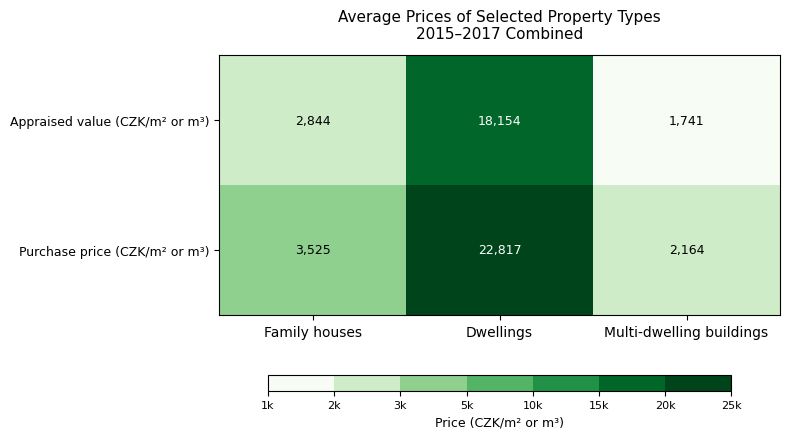

Which series has the largest range (max minus min)?

Purchase price (CZK/m² or m³)